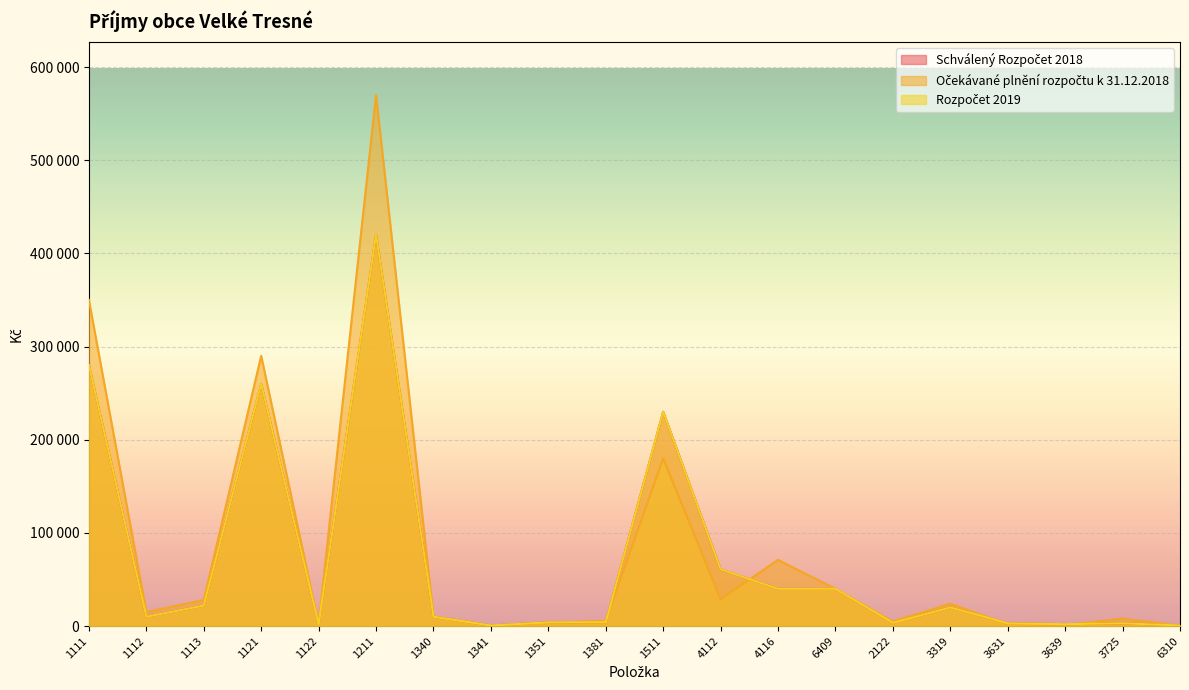

What is the minimum value for Schválený Rozpočet 2018?

500